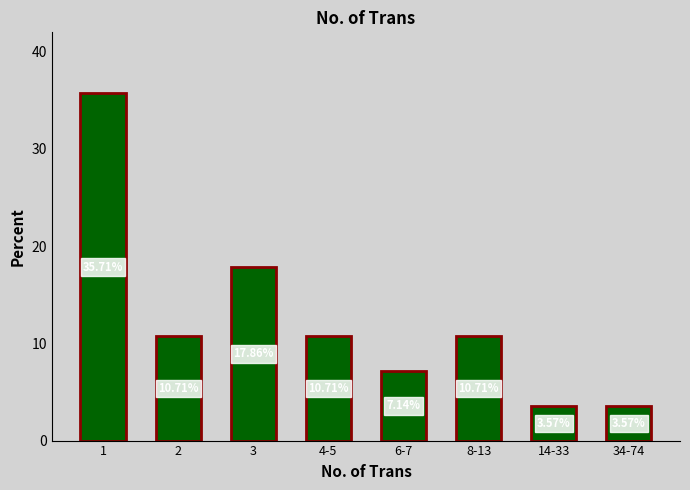

At which label does the data first exceed 10?

1